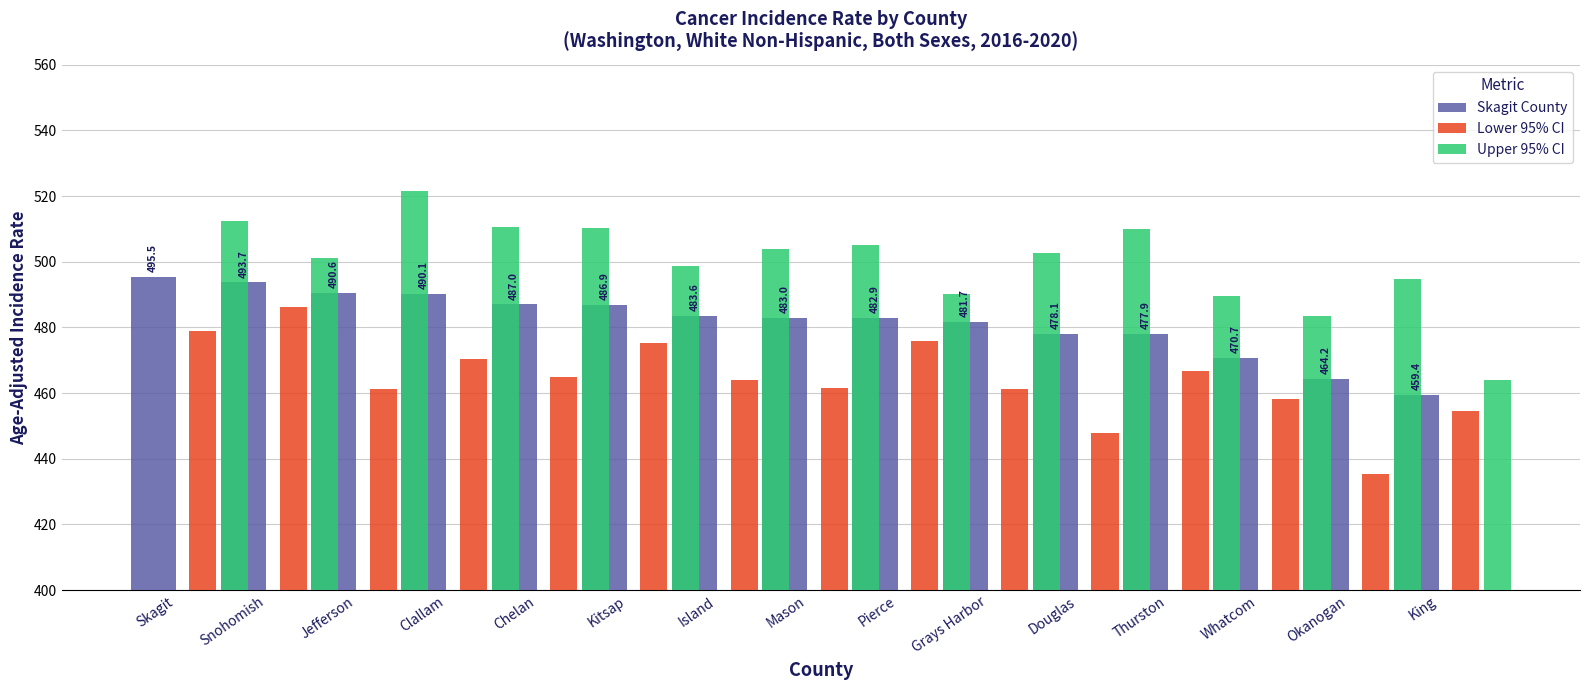

Is it true that Lower 95% CI equals 741.6 at Thurston?

False